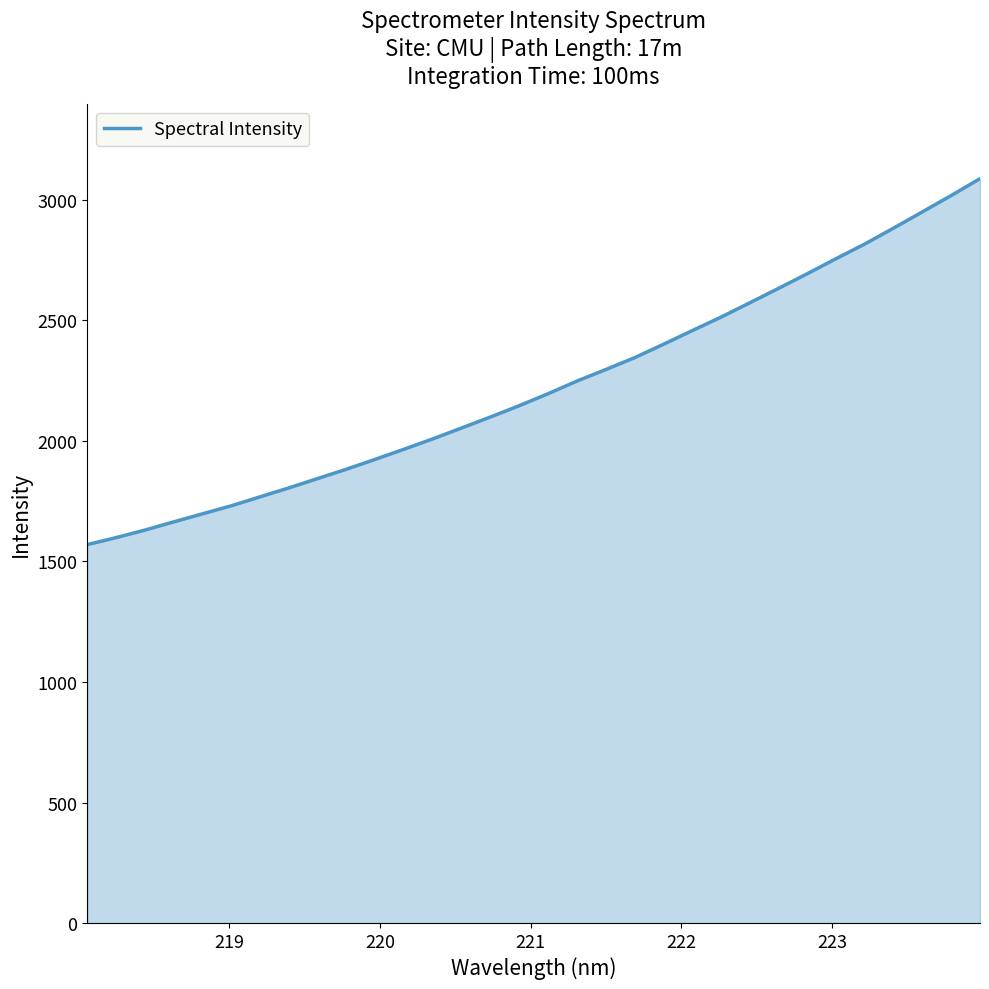

Reading left to right, transcribe all the data shown in this chart.

1569.7	1598.5	1629.9	1663.9	1697.4	1730.7	1767.8	1805.1	1843.8	1882.6	1923.6	1965.5	2008.6	2053.8	2099.2	2146.2	2195.9	2248.1	2296.0	2344.9	2400.5	2457.1	2513.1	2572.6	2632.4	2693.3	2755.7	2816.6	2882.4	2949.6	3017.5	3087.2